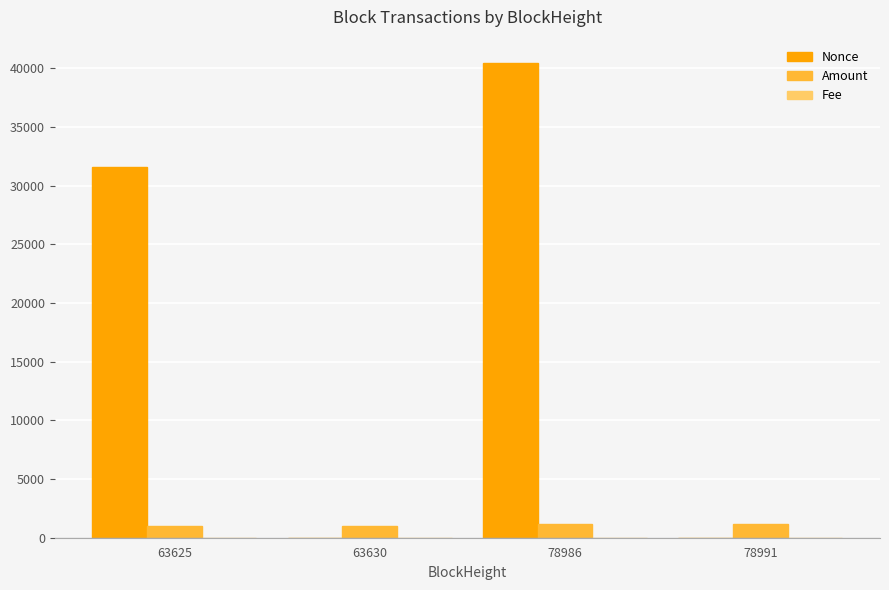

Which series has the widest spread of values?

Nonce